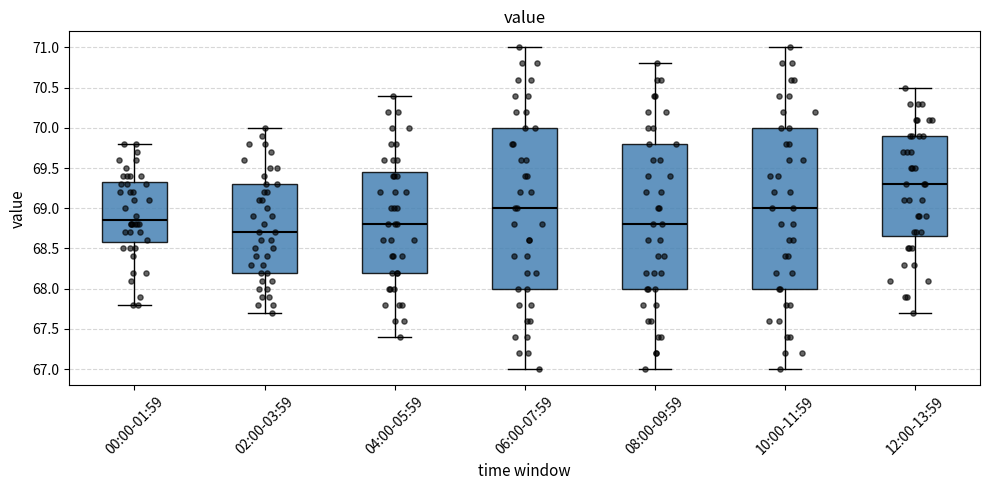

Reading left to right, read every box against the y-axis: the position of its median line, the range the box covers, and the ends of its whiskers. The values are not printed on the chart, so give them approximately, as read against the axis.

00:00-01:59: median 68.85, box 68.60 to 69.35, whiskers 67.80 to 69.80
02:00-03:59: median 68.70, box 68.20 to 69.30, whiskers 67.70 to 70.00
04:00-05:59: median 68.80, box 68.20 to 69.45, whiskers 67.40 to 70.40
06:00-07:59: median 69.00, box 68.00 to 70.00, whiskers 67.00 to 71.00
08:00-09:59: median 68.80, box 68.00 to 69.80, whiskers 67.00 to 70.80
10:00-11:59: median 69.00, box 68.00 to 70.00, whiskers 67.00 to 71.00
12:00-13:59: median 69.30, box 68.65 to 69.90, whiskers 67.70 to 70.50